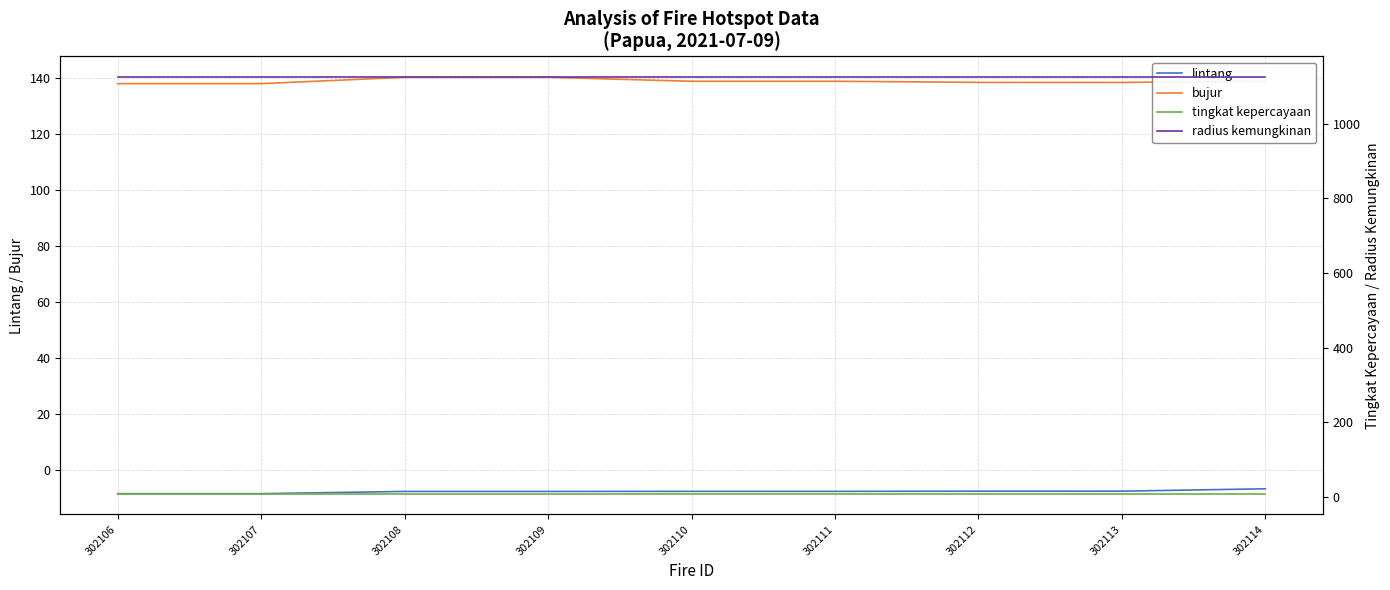

True or false: radius kemungkinan has more than 2 points higher than both neighbors.

False